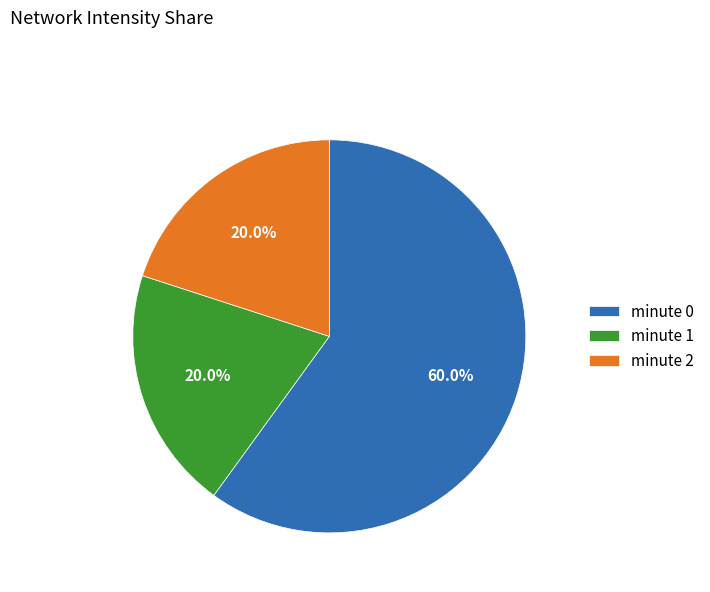

To the nearest percent, what portion does minute 2 represent?

20%